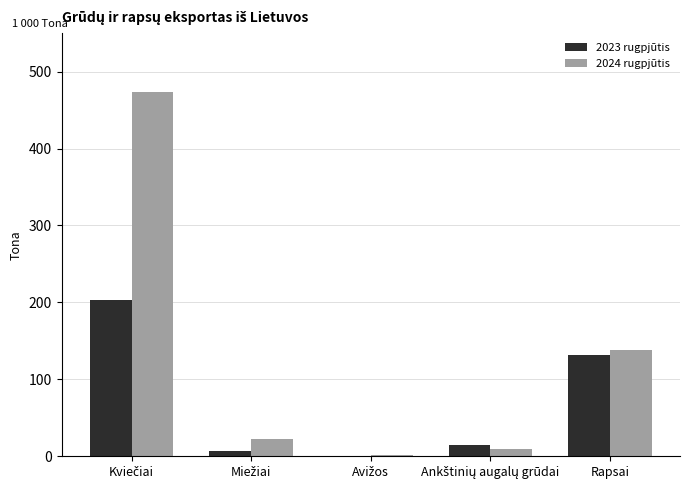

What is the maximum value for 2024 rugpjūtis?

473053.2